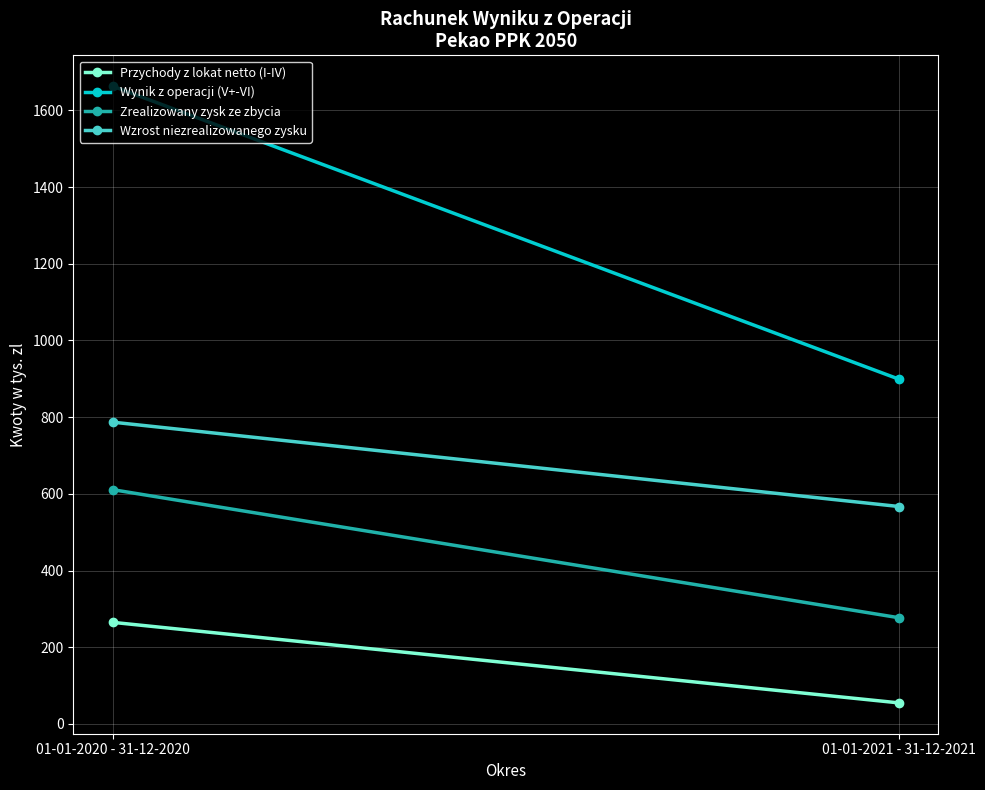

What are all the series names shown in the legend?

Przychody z lokat netto (I-IV), Wynik z operacji (V+-VI), Zrealizowany zysk ze zbycia, Wzrost niezrealizowanego zysku